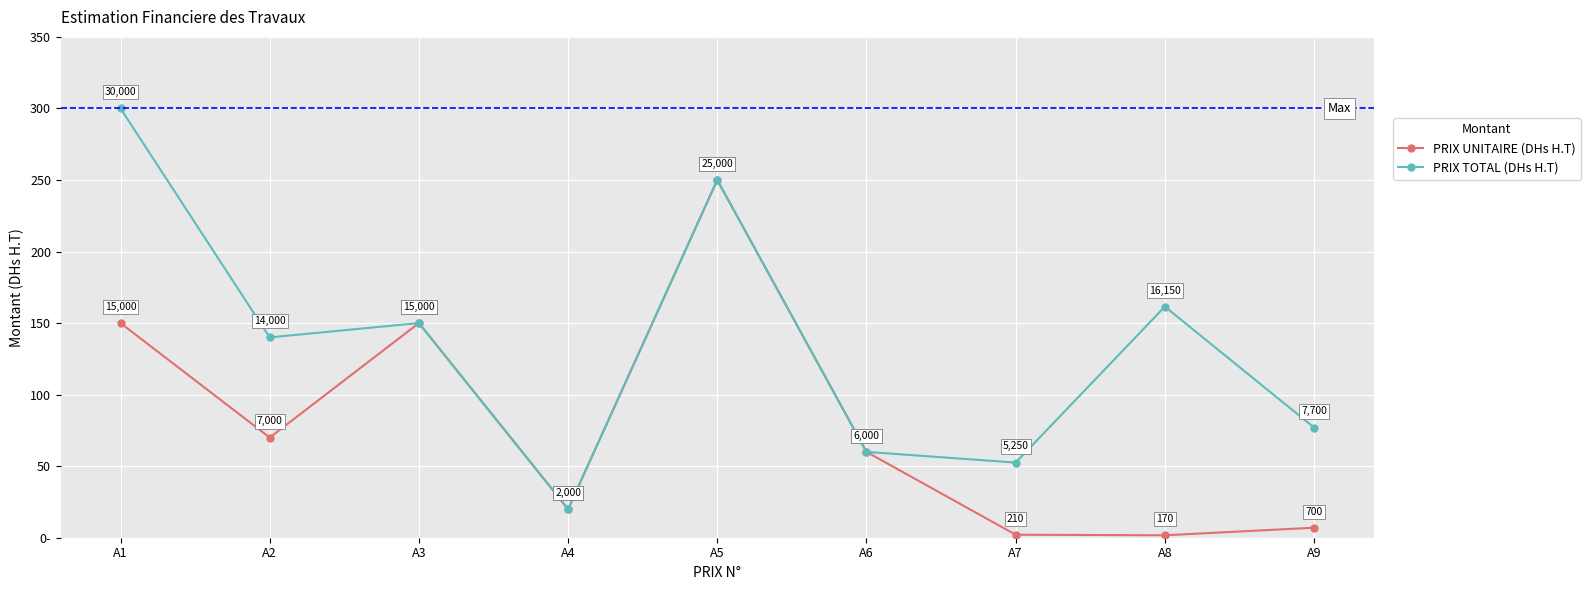

Is it true that PRIX TOTAL (DHs H.T) equals 16150 at A8?

True